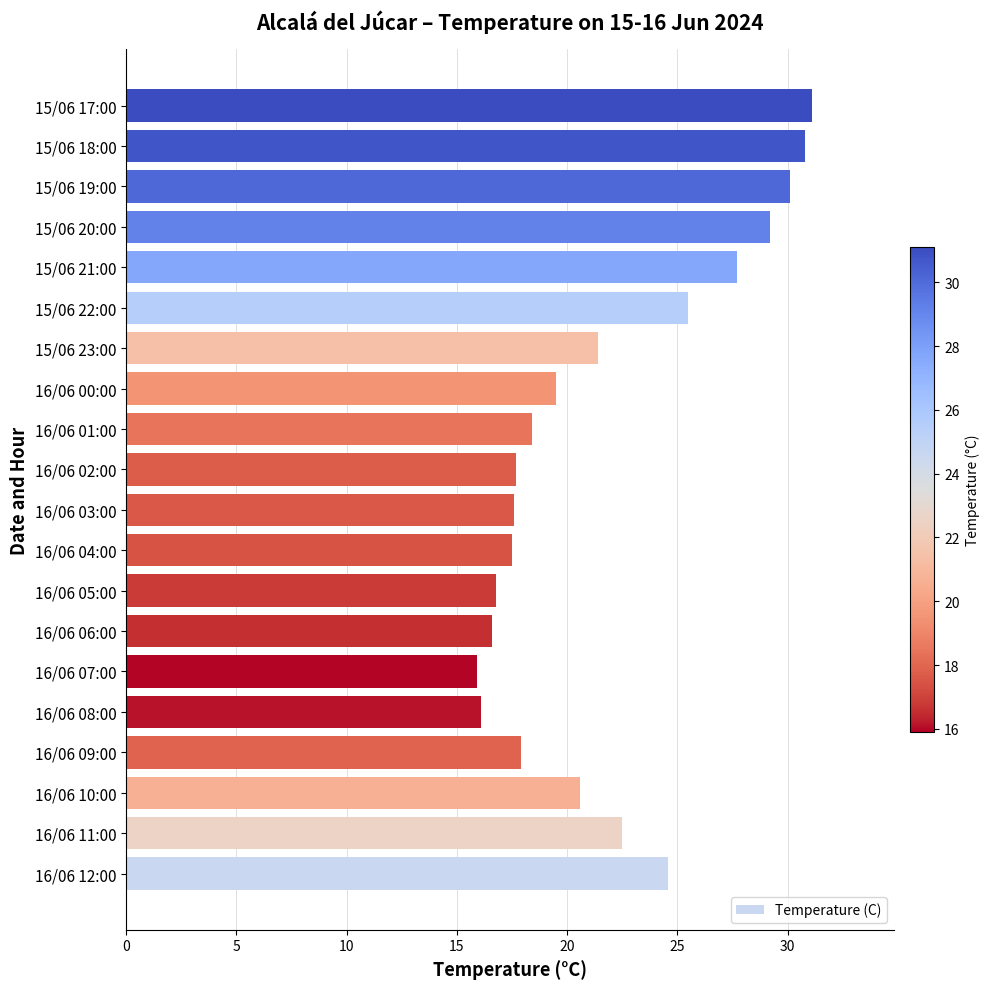

True or false: the data shows 29.2 at 15/06 20:00.

True